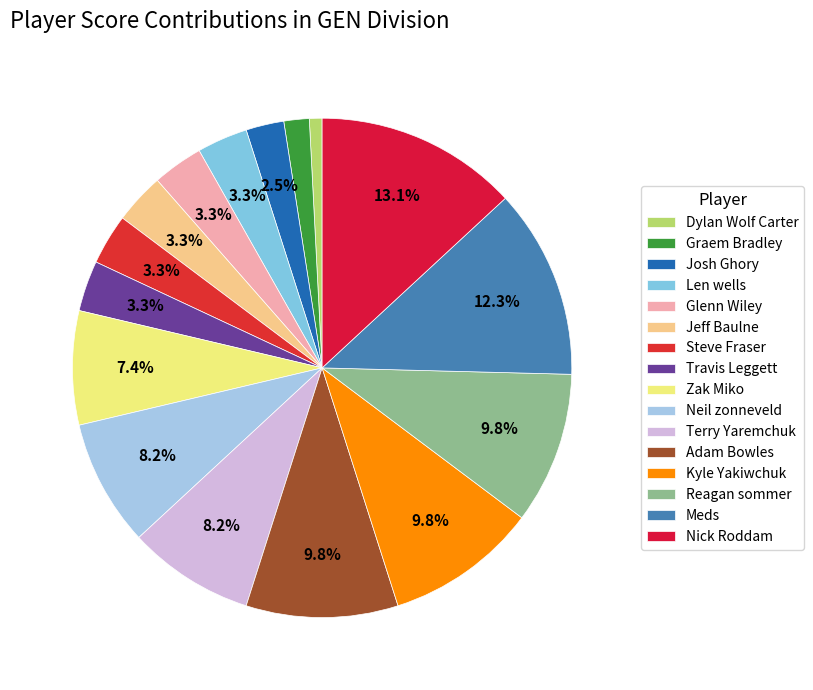

Is Meds the majority of the pie?

No